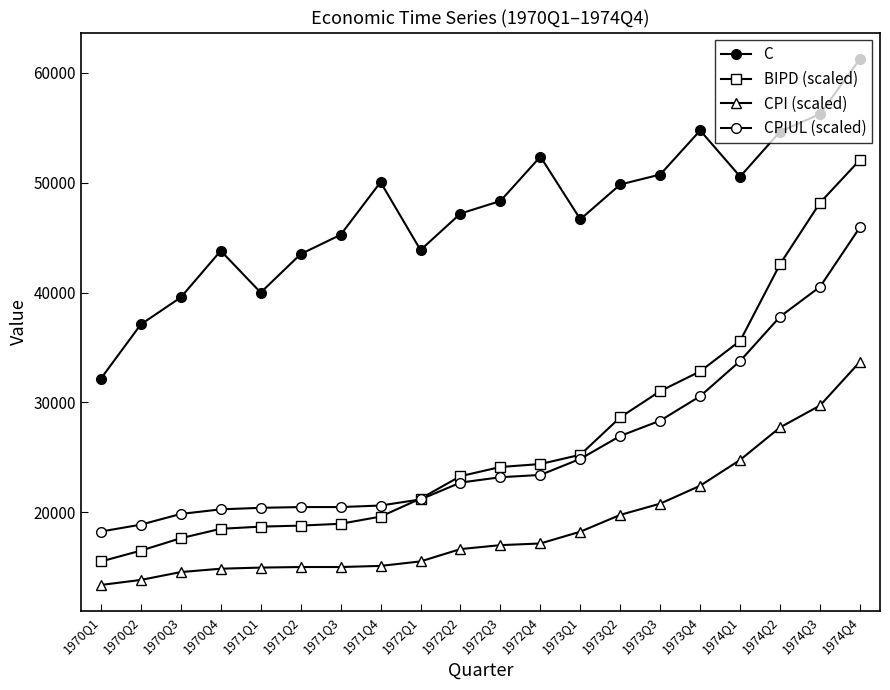

How many lines are shown in the chart?

4